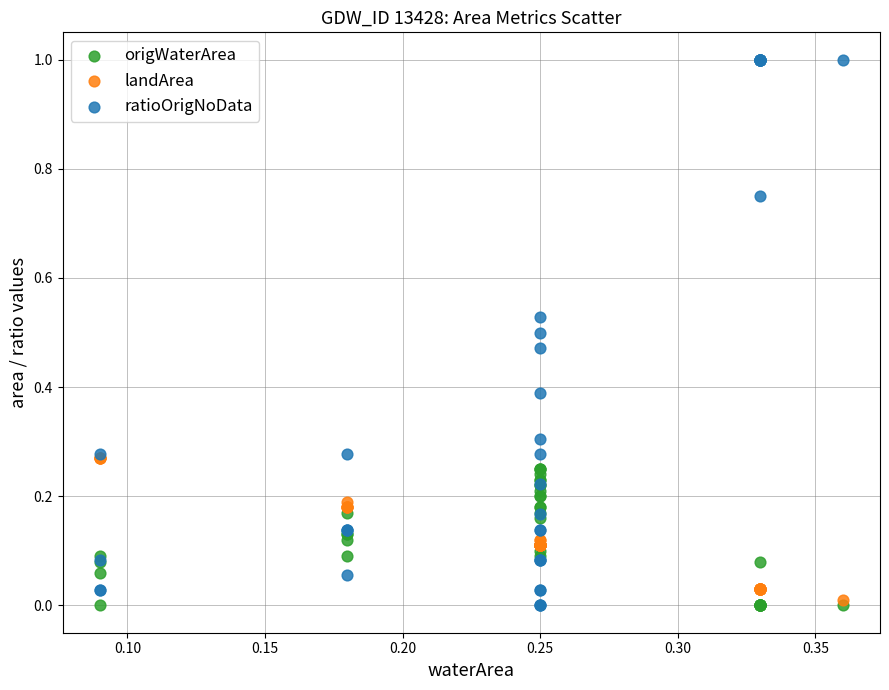

Which series has the largest Y range (max minus min)?

ratioOrigNoData